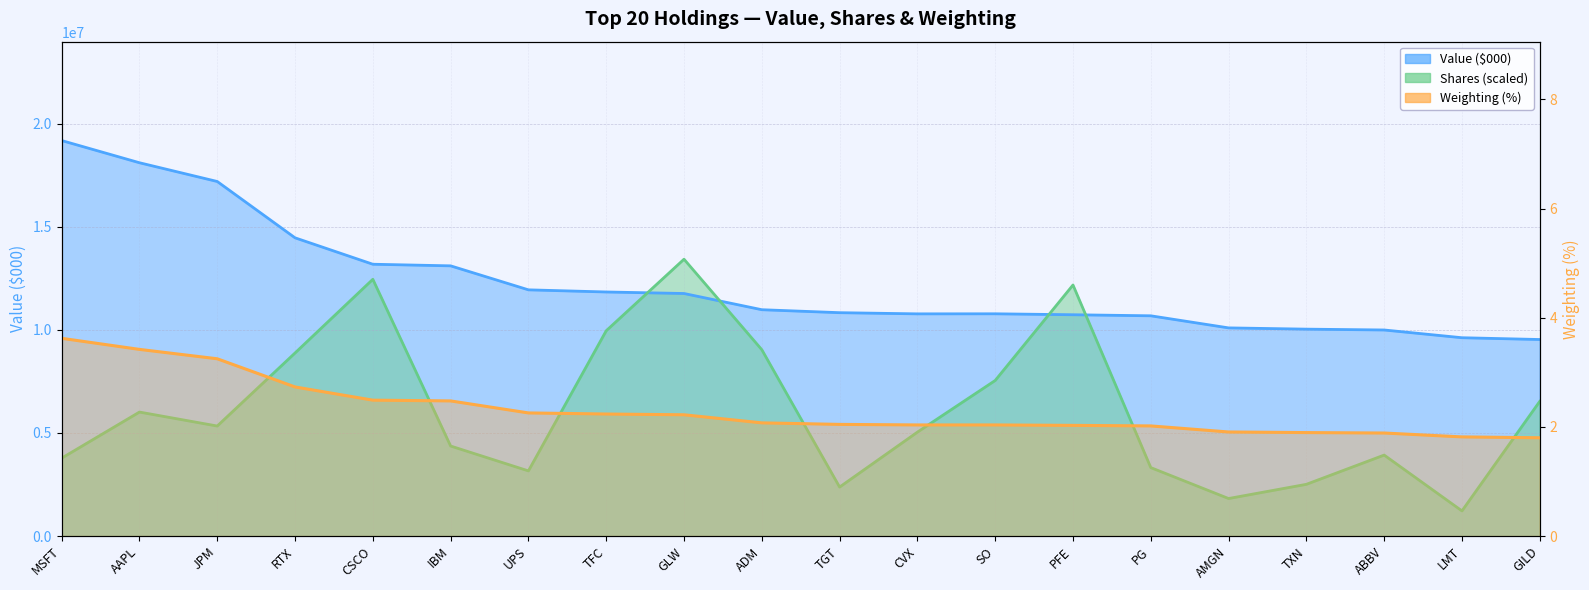

In Shares, how many points are lower than both neighbors (excluding endpoints)?

5